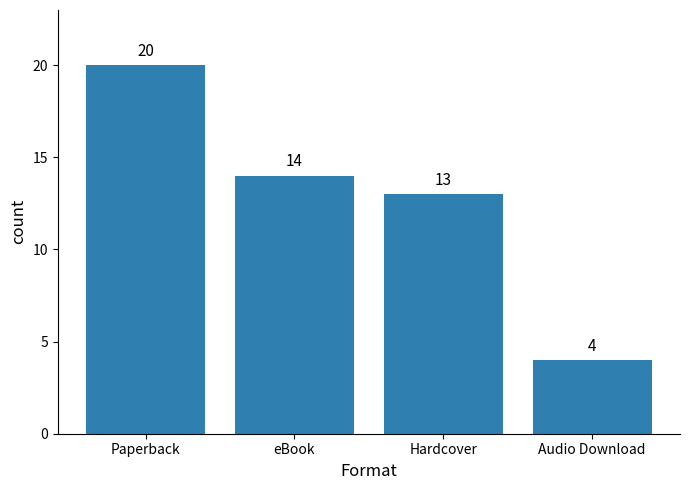

What is the difference between the maximum and second lowest values?

7